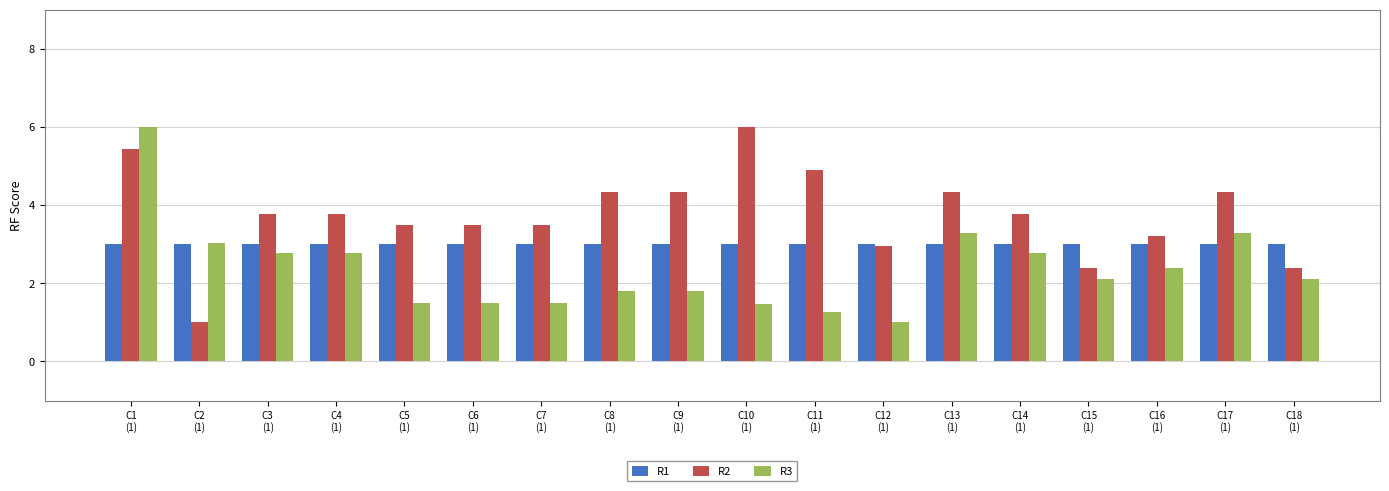

Rank the series by their average value, from lowest to highest.

R3, R1, R2